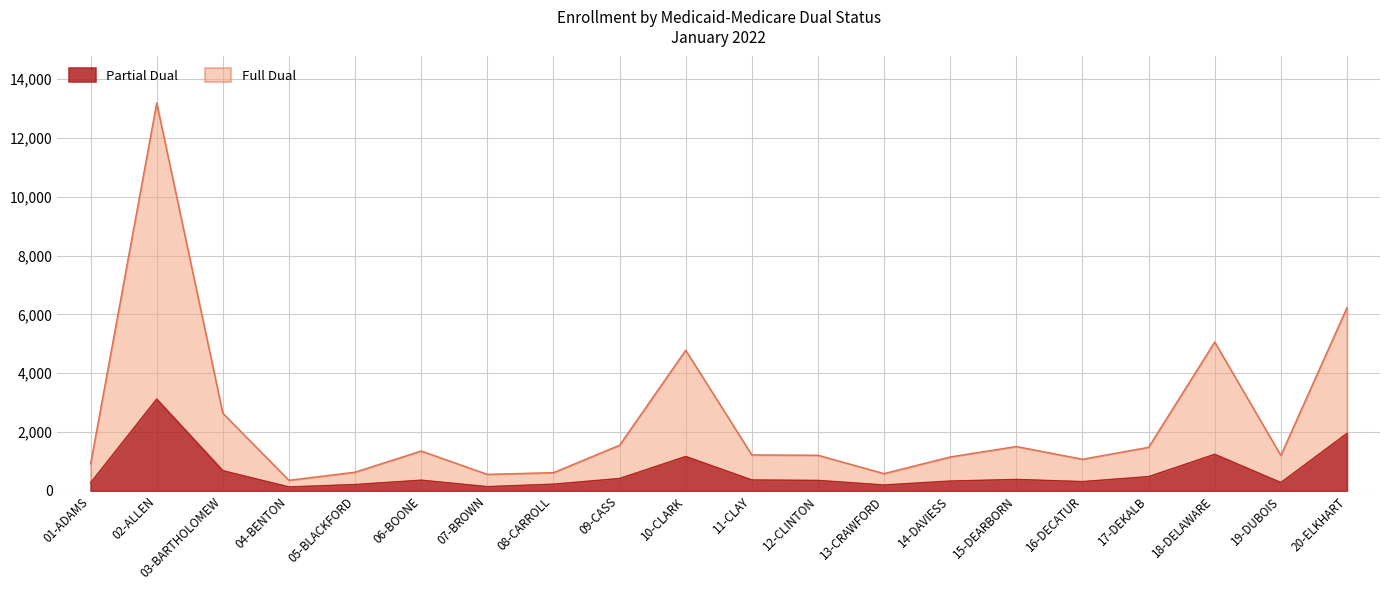

True or false: Partial Dual has more than 2 interior local peaks.

True